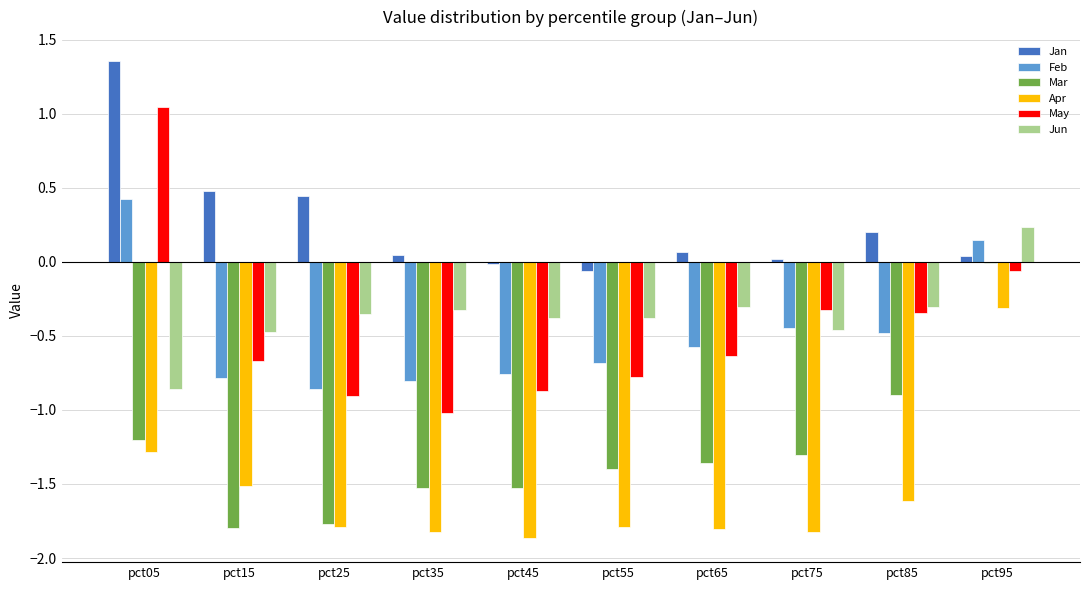

How many data points does each series have?

10